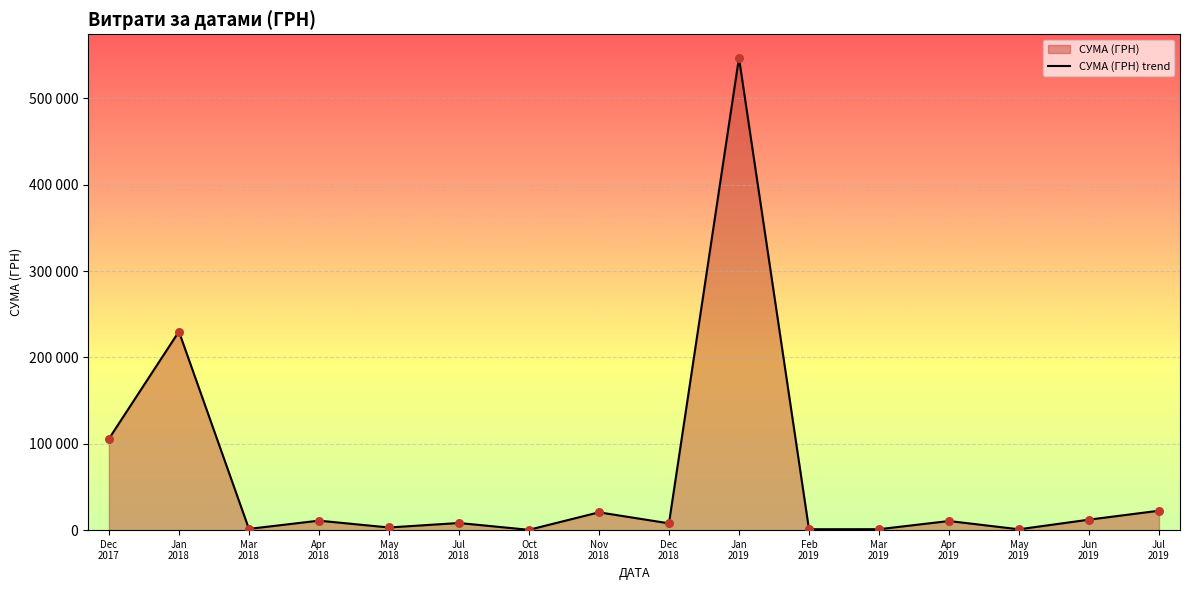

Approximately how many times larger is the value at Jun
2019 compared to Feb
2019?

11.5